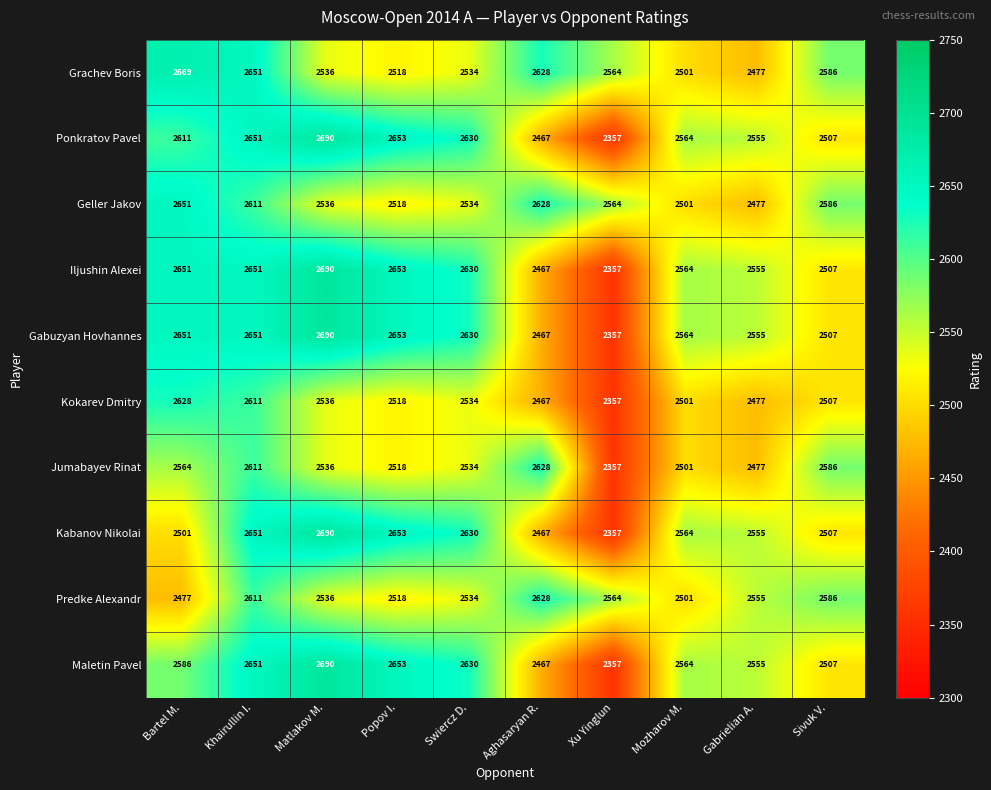

Which category has the lowest value in the Ponkratov Pavel series?

Xu Yinglun